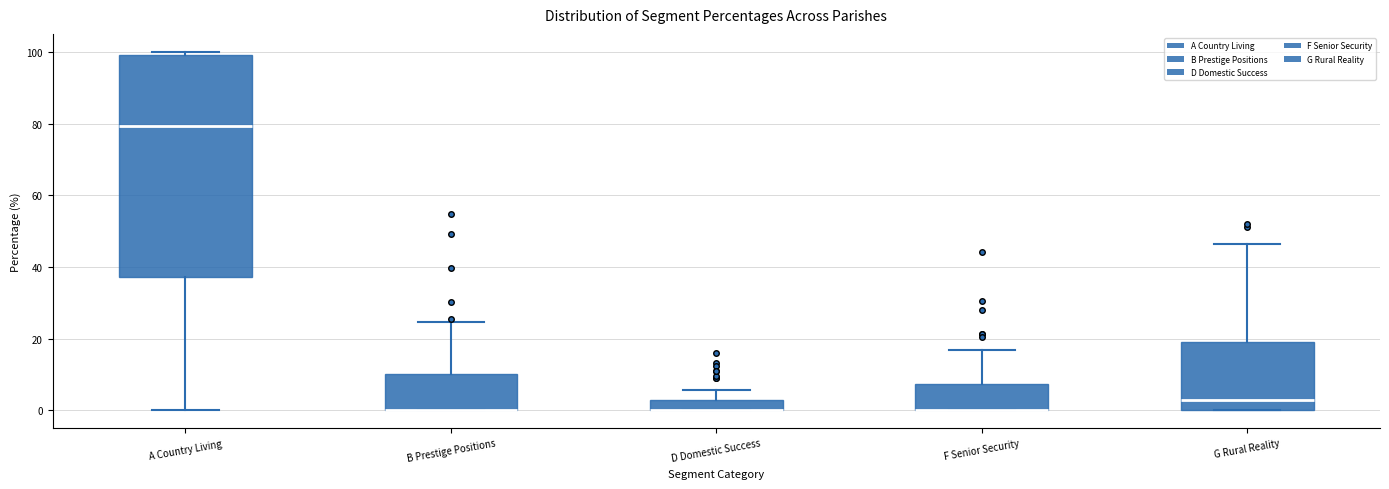

Where is the upper edge of the box for D Domestic Success on the y-axis? The values are not printed on the chart, so give them approximately, as read against the axis.

2